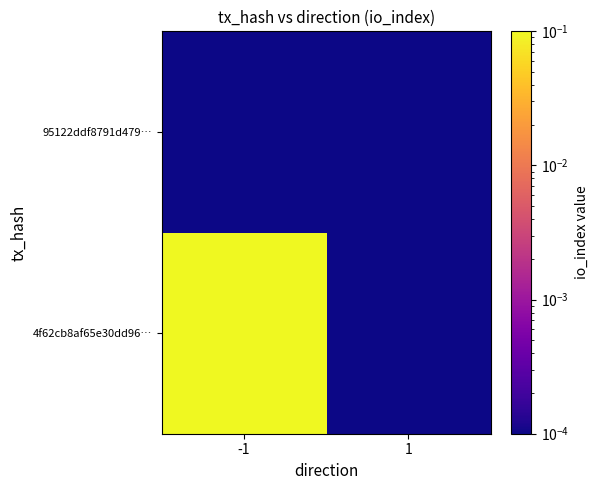

What is the maximum value shown in the chart?

1.0